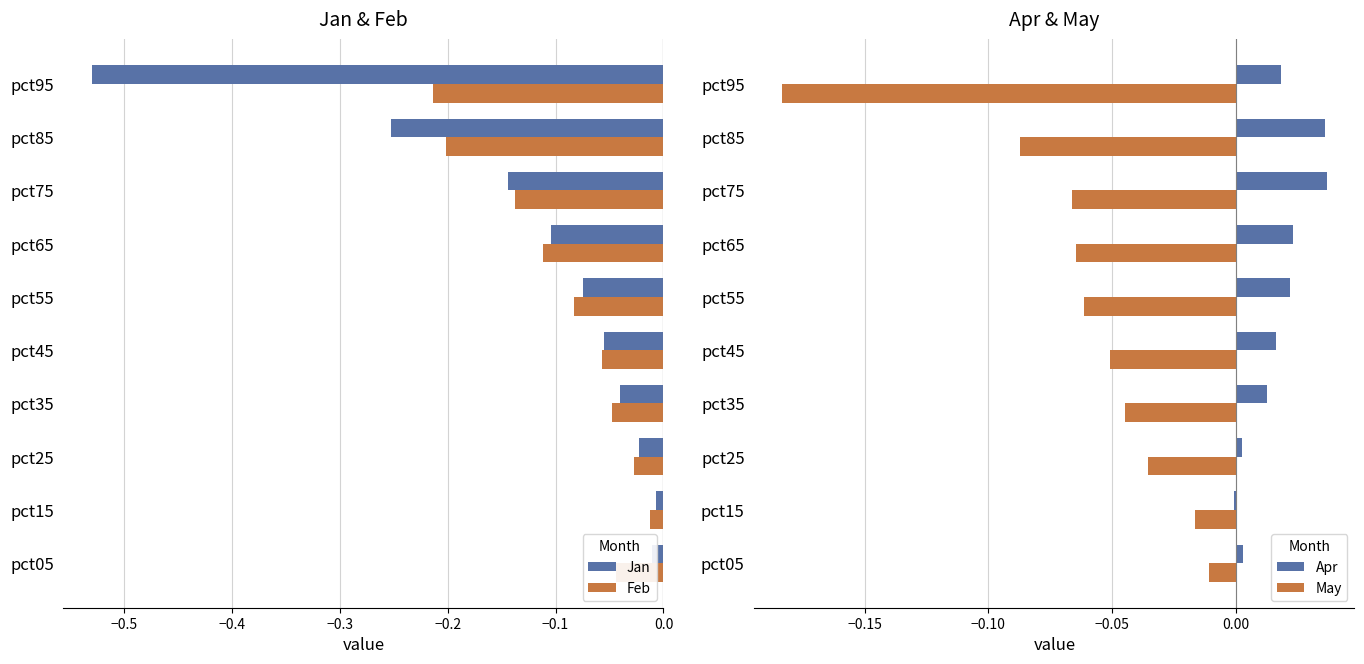

The value of Jan at pct65 is -0.1. True or false?

True